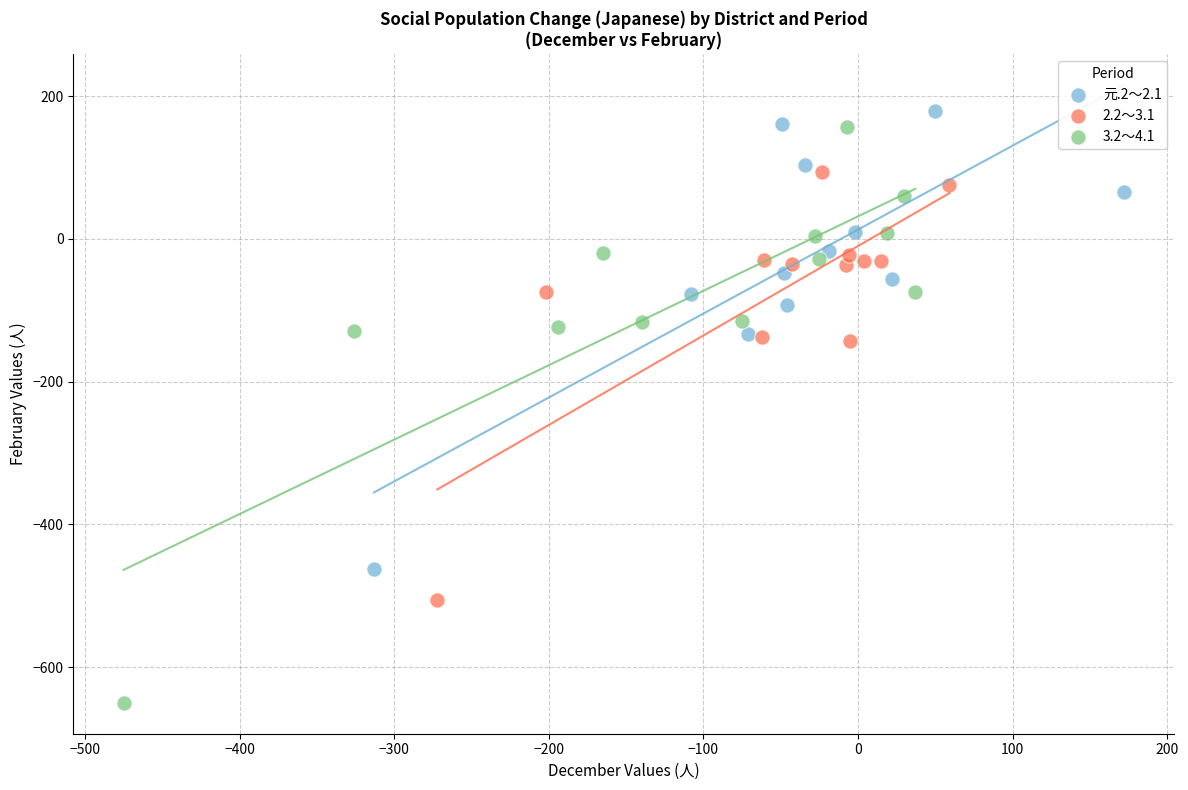

Which series has the largest Y range (max minus min)?

3.2～4.1